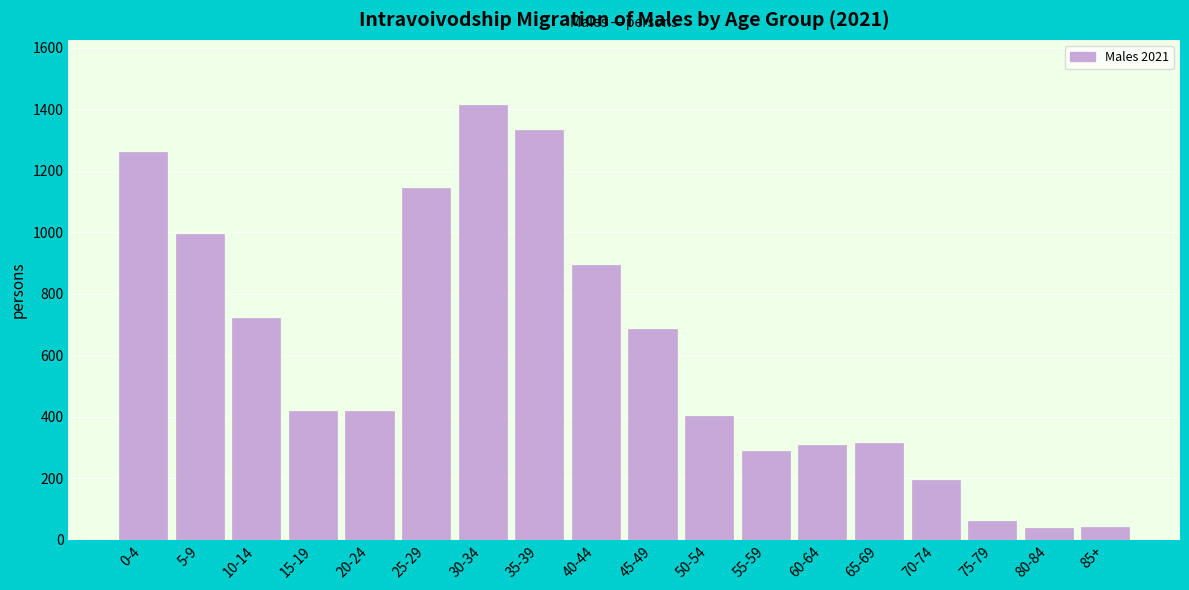

What is the change in value from 65-69 to 80-84?

-276